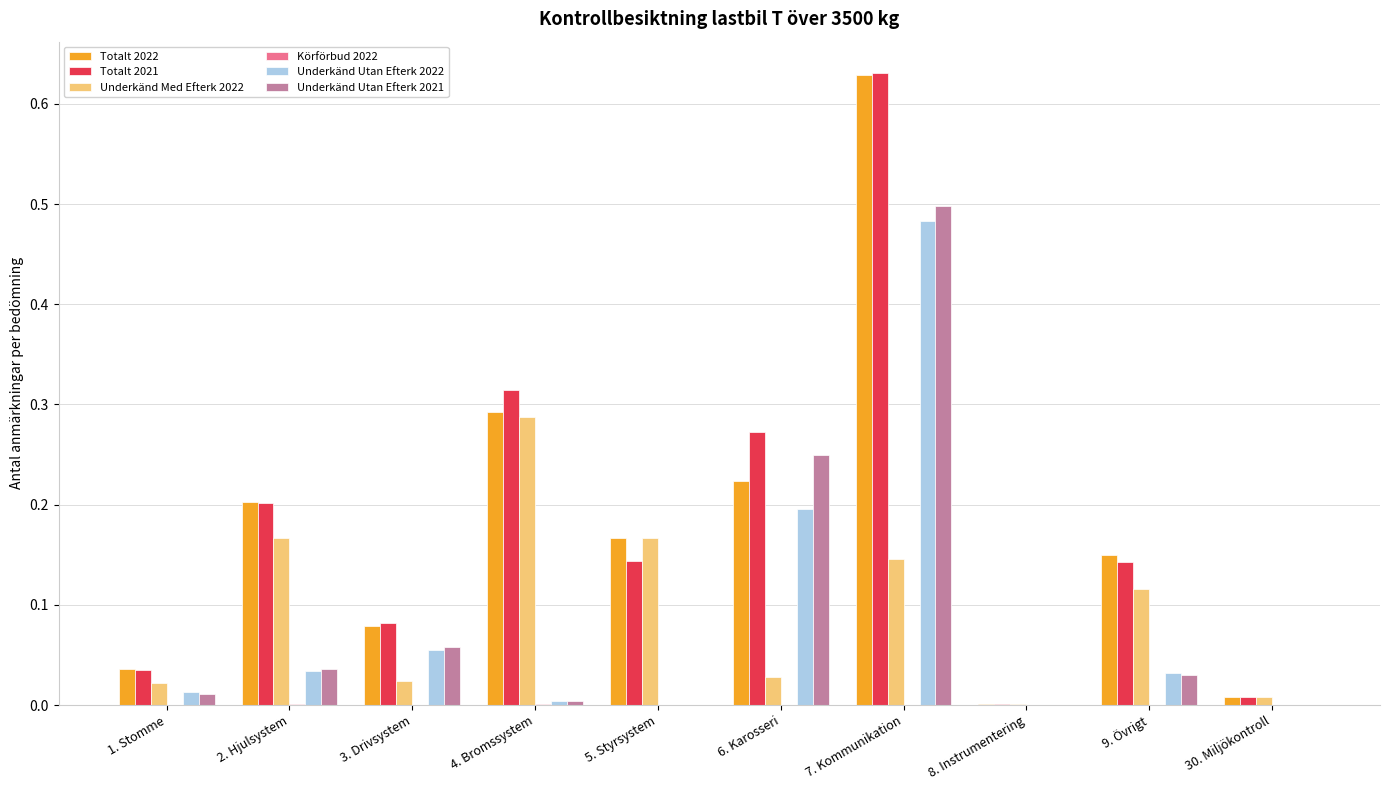

True or false: Totalt 2022 has a value of 0.2 at 5. Styrsystem.

True